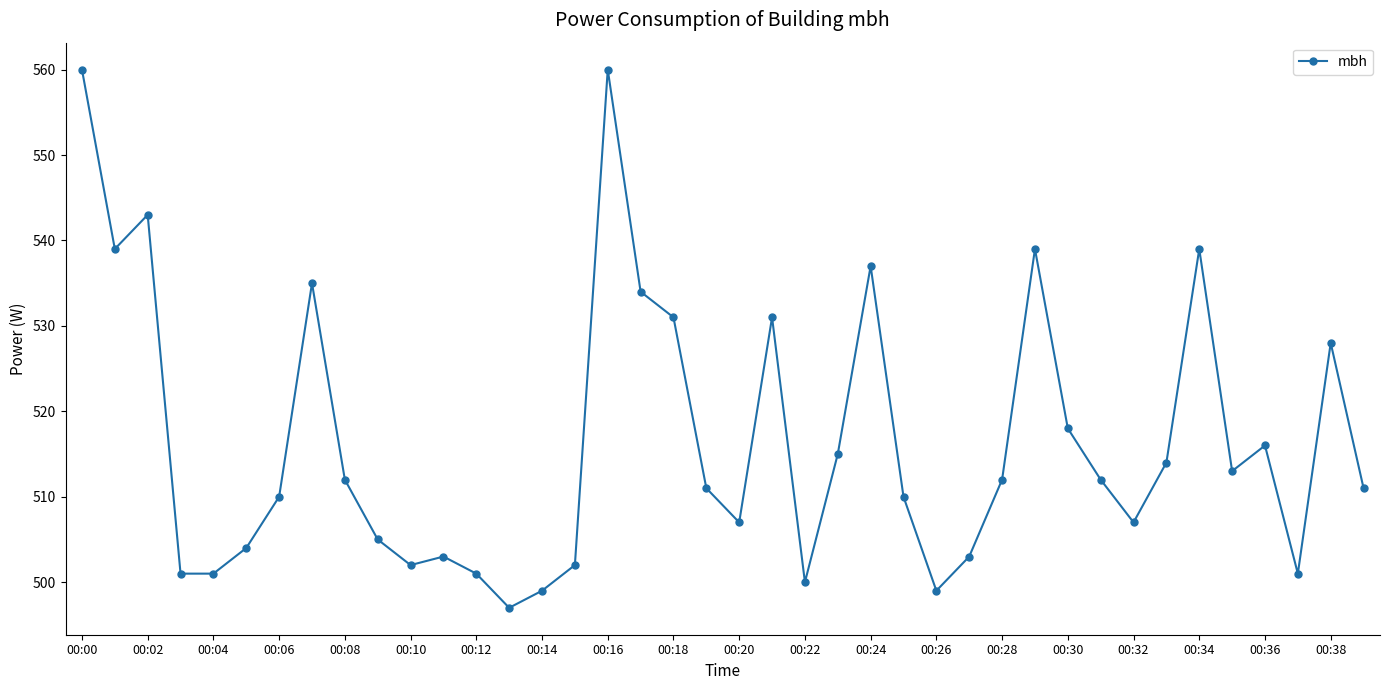

What is the value of the 24th point from the left?

515